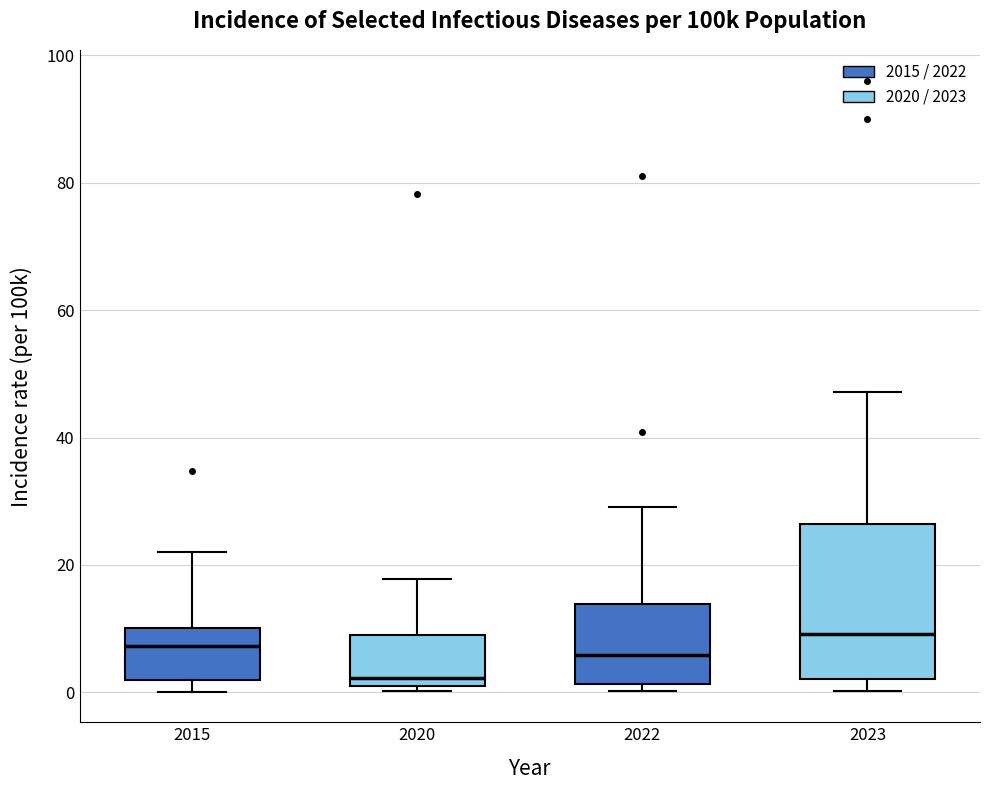

Which box has the lowest median line?

2020